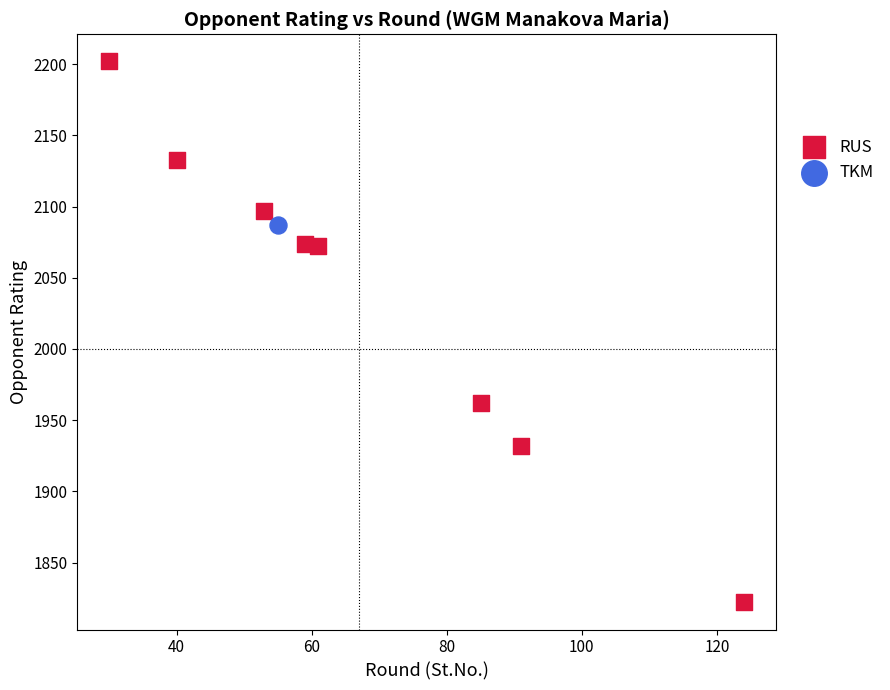

What are all the series names shown in the legend?

RUS, TKM